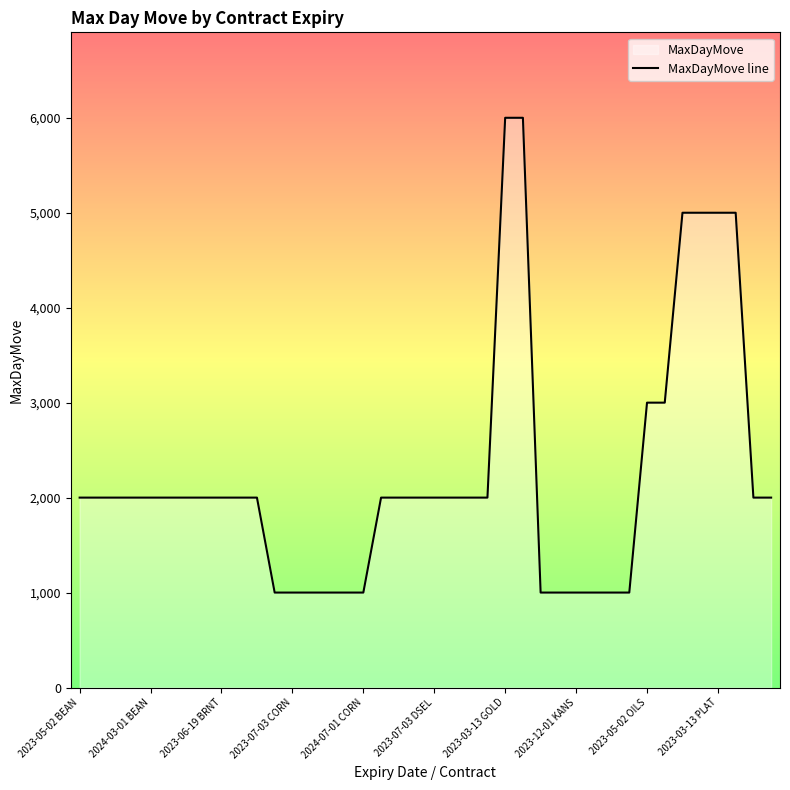

What is the maximum value shown in the chart?

6000